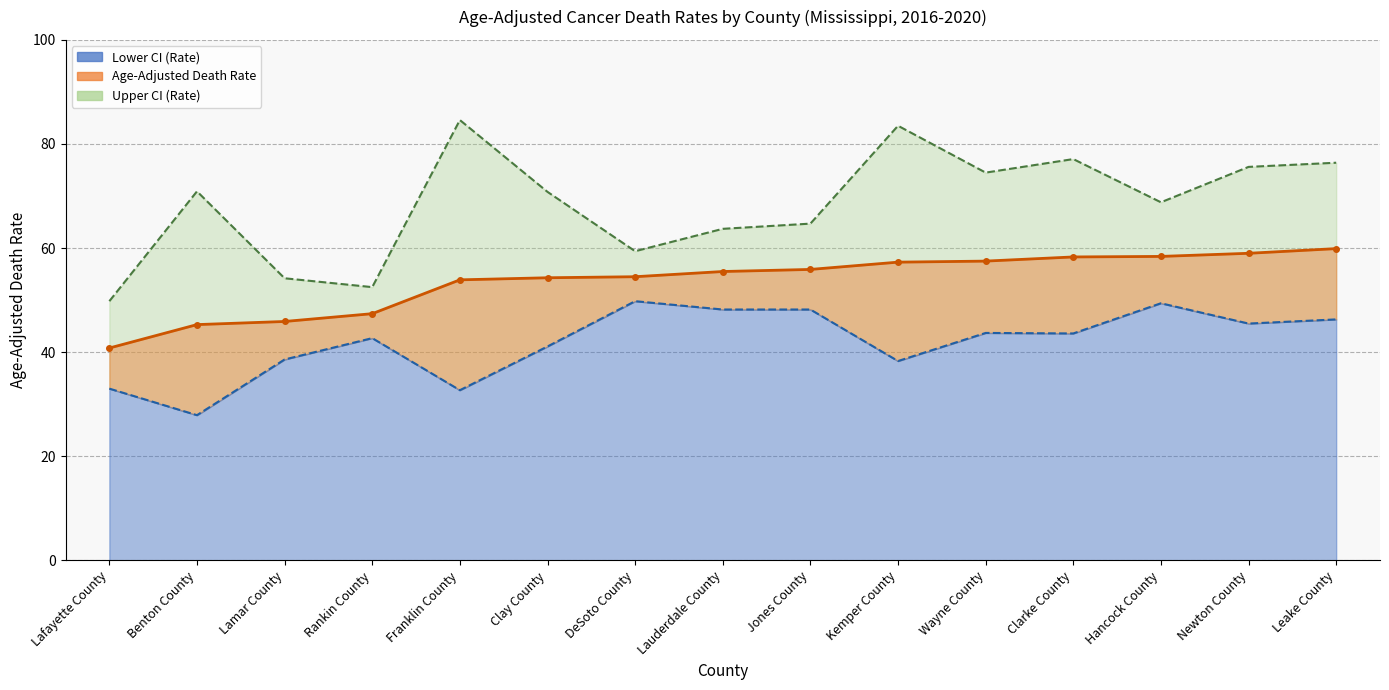

Where is Lower CI (Rate) nearest to the value 38?

Kemper County